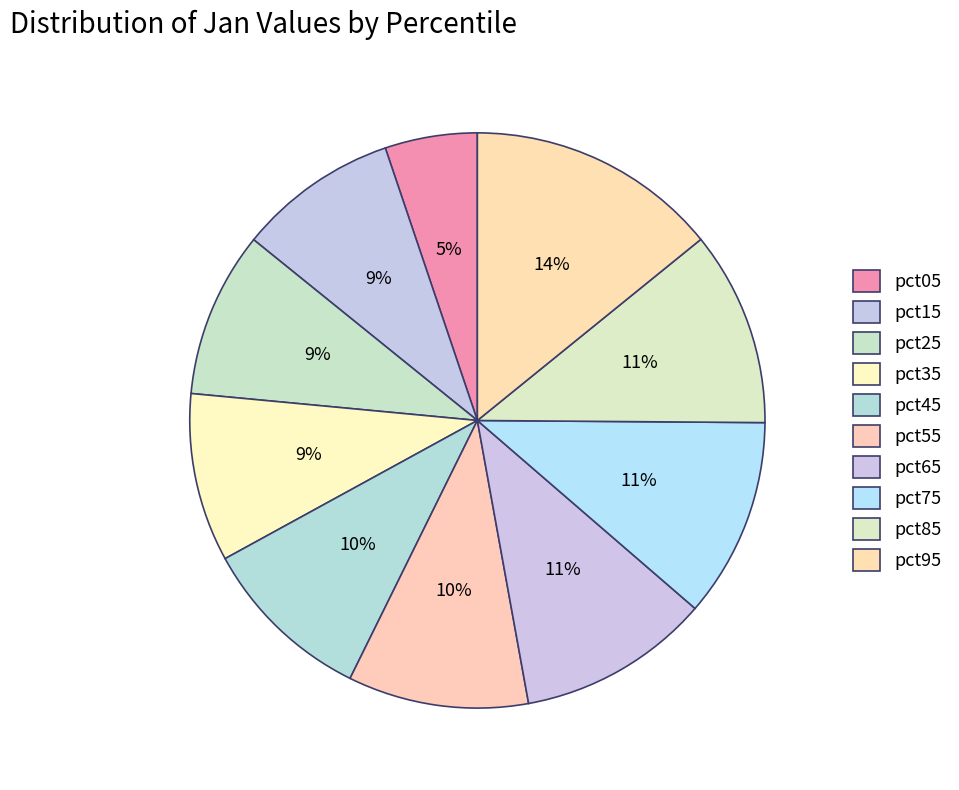

Is it true that pct65 is 4% of the pie?

False